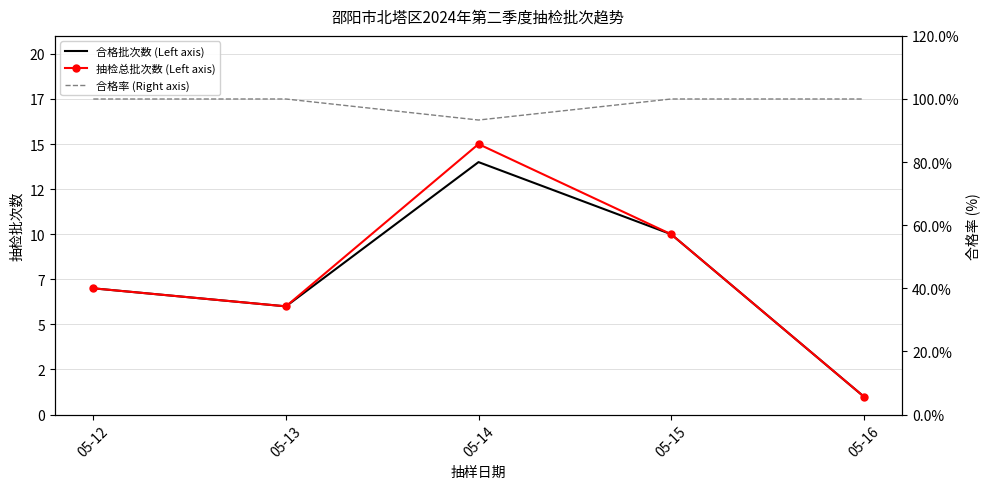

How many lines are shown in the chart?

3